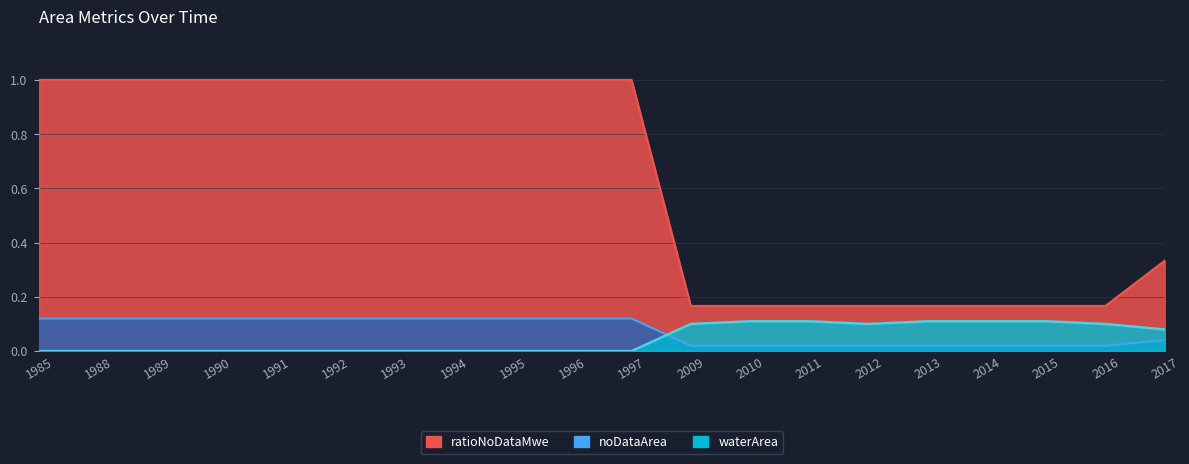

What is the difference between the second highest and second lowest values in the waterArea series?

0.1